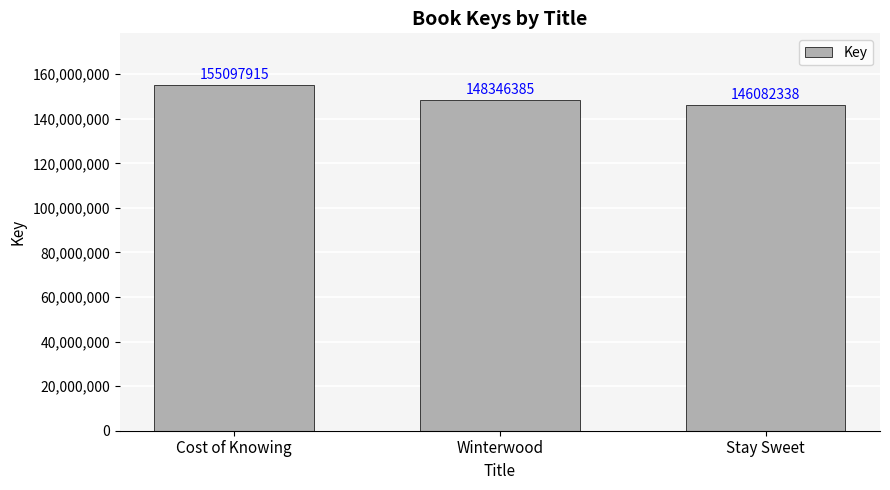

What is the value of the 2nd bar from the left?

148346385